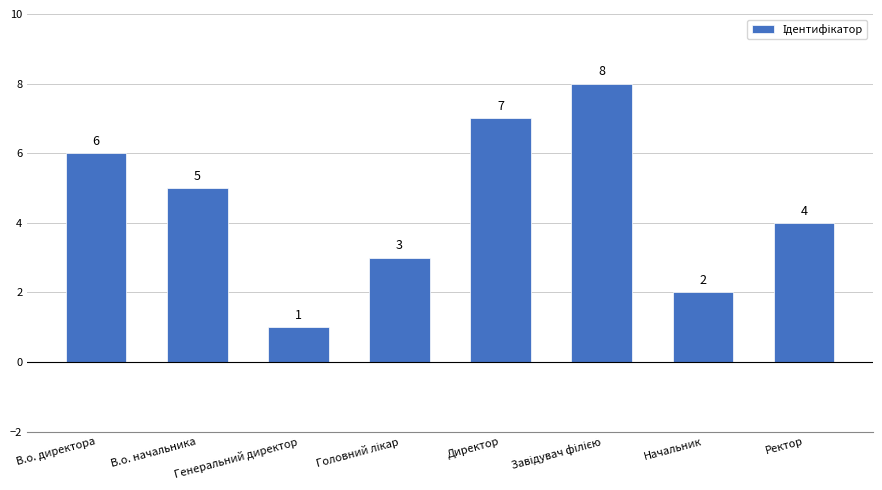

What is the smallest value displayed?

1